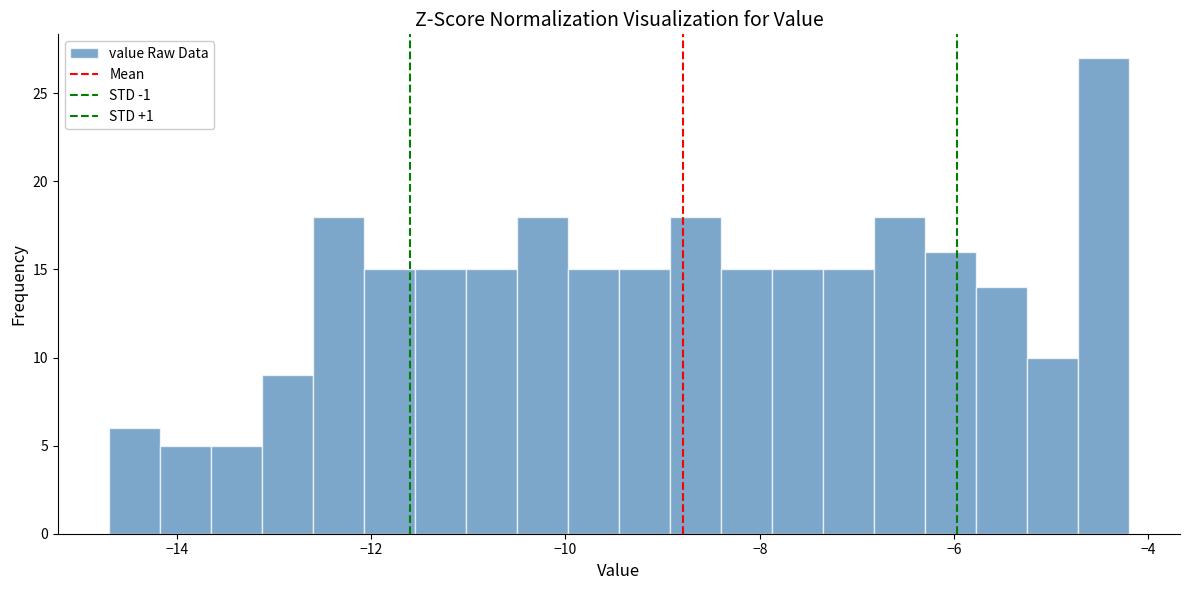

Around what value on the x-axis is the tallest bar? Give the approximate position of its centre, as read against the axis.

-4.4